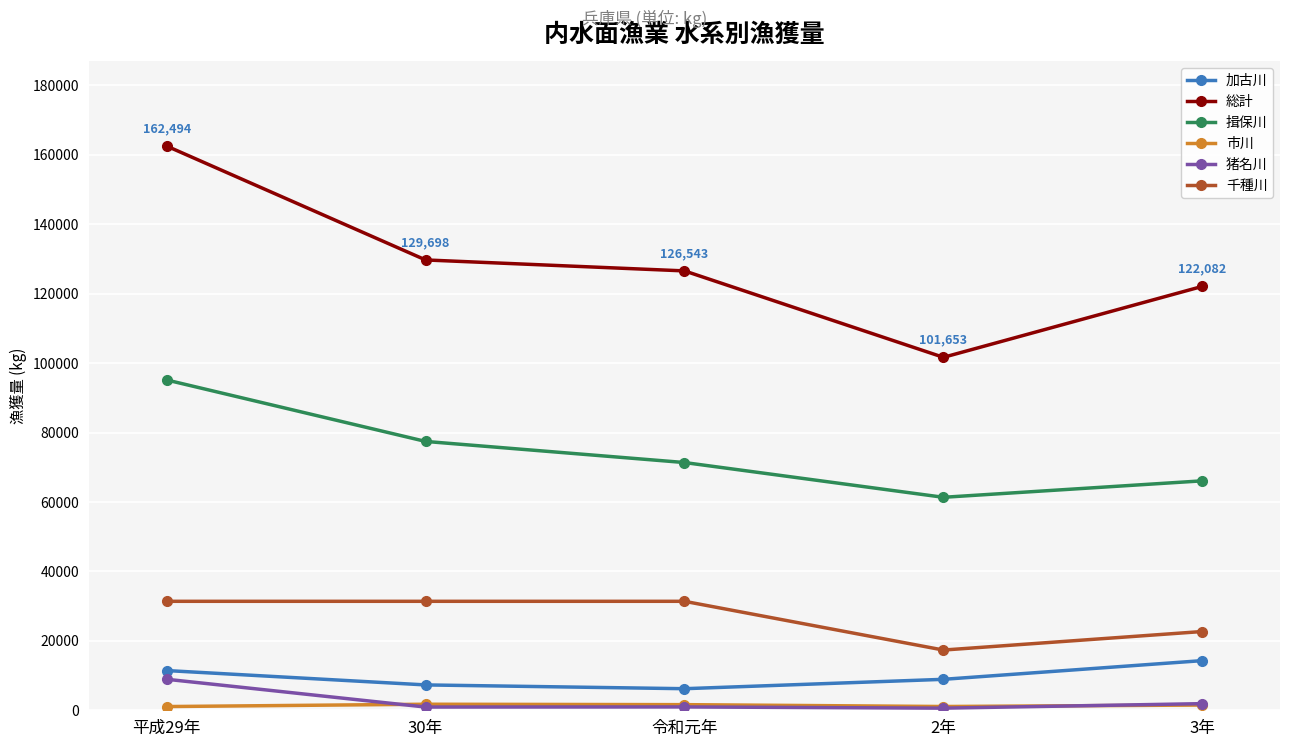

Which series has the largest total across all categories?

総計